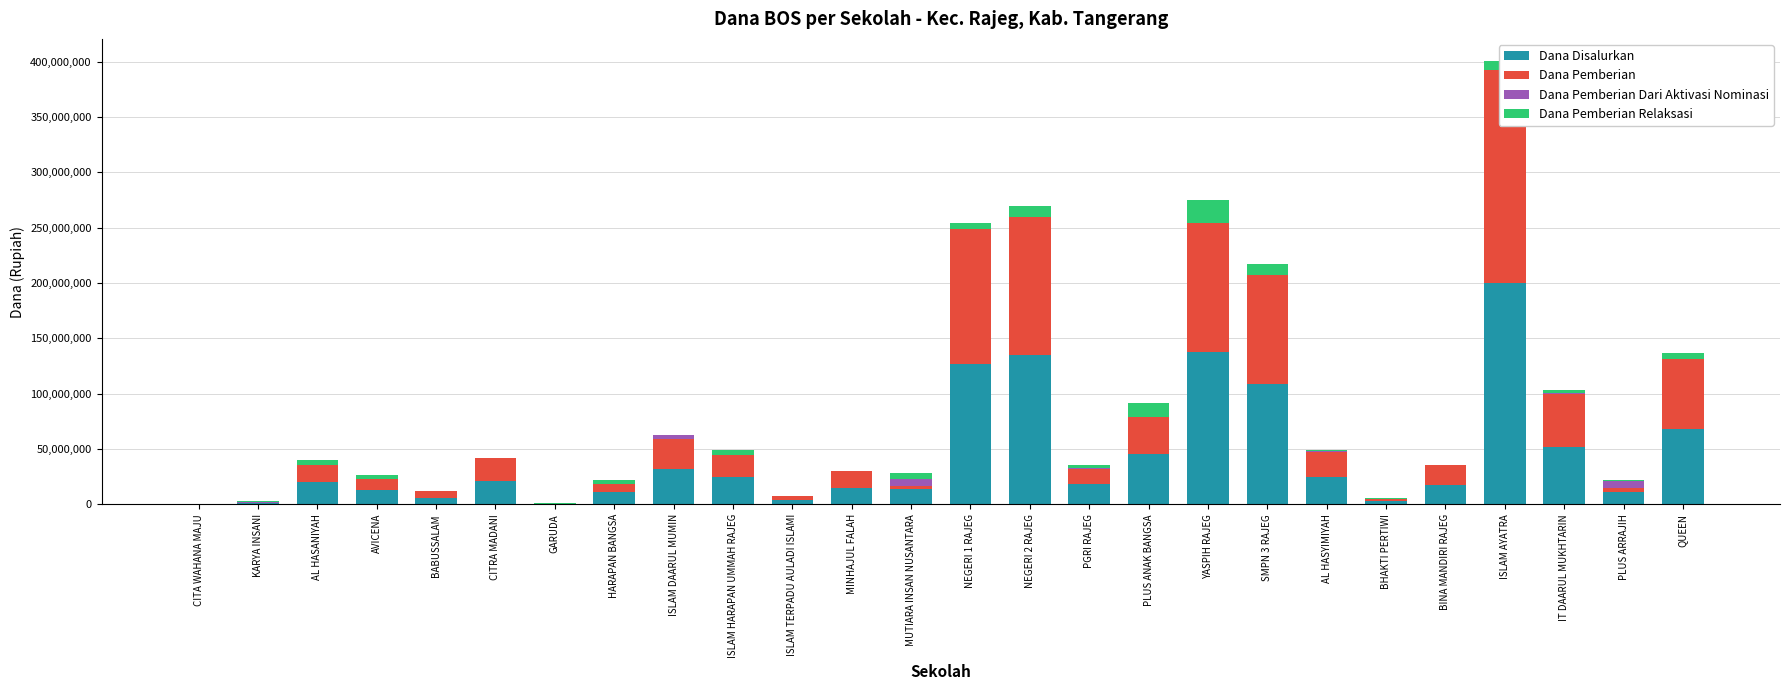

Is the value of Dana Disalurkan at AL HASANIYAH greater than the value of Dana Pemberian Dari Aktivasi Nominasi at BINA MANDIRI RAJEG?

Yes